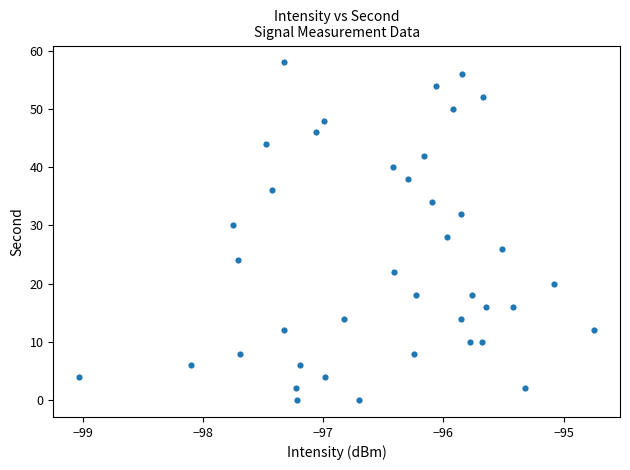

What is the range of Y values (max minus min)?

58